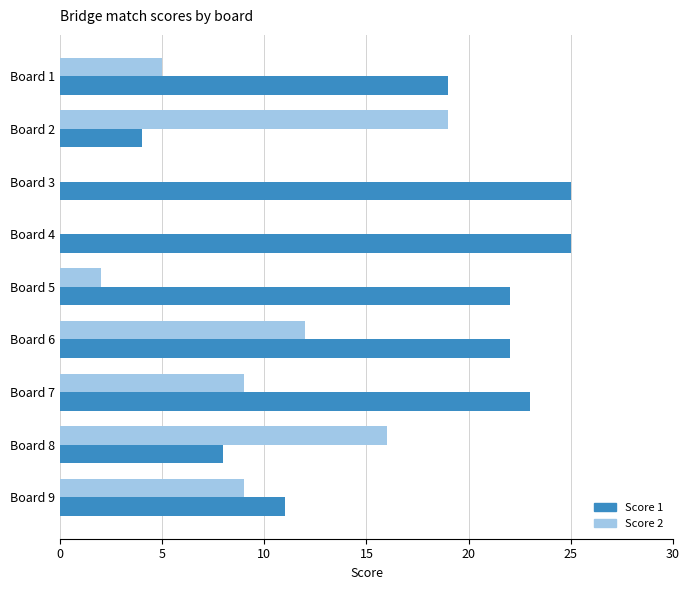

Where is Score 1 nearest to the value 14?

Board 9